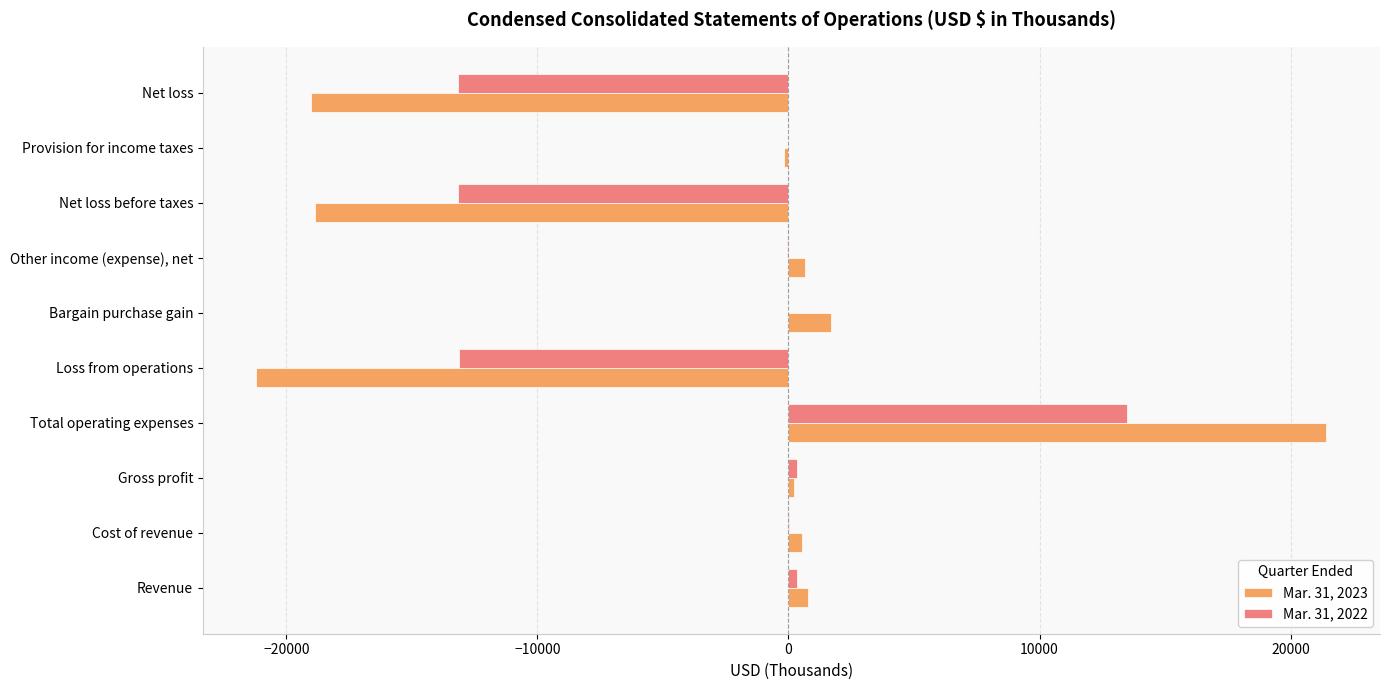

At which label does Mar. 31, 2023 reach its peak?

Total operating expenses